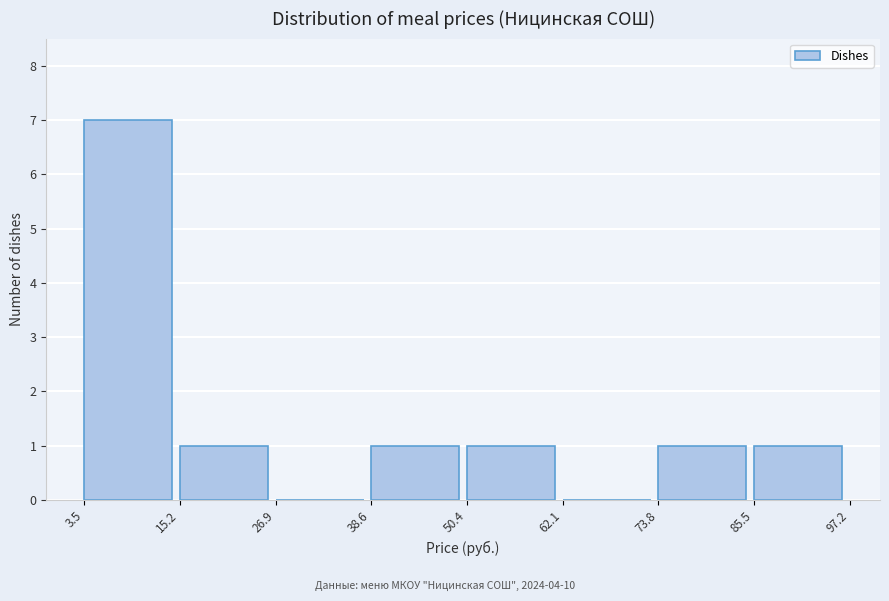

Reading left to right, transcribe this chart: for each bar, give the range it covers on the x-axis and its height. The values are not printed on the chart, so give them approximately, as read against the axis.

3.5 to 15.2: 7
15.2 to 26.9: 1
26.9 to 38.6: 0
38.6 to 50.4: 1
50.4 to 62.1: 1
62.1 to 73.8: 0
73.8 to 85.5: 1
85.5 to 97.2: 1